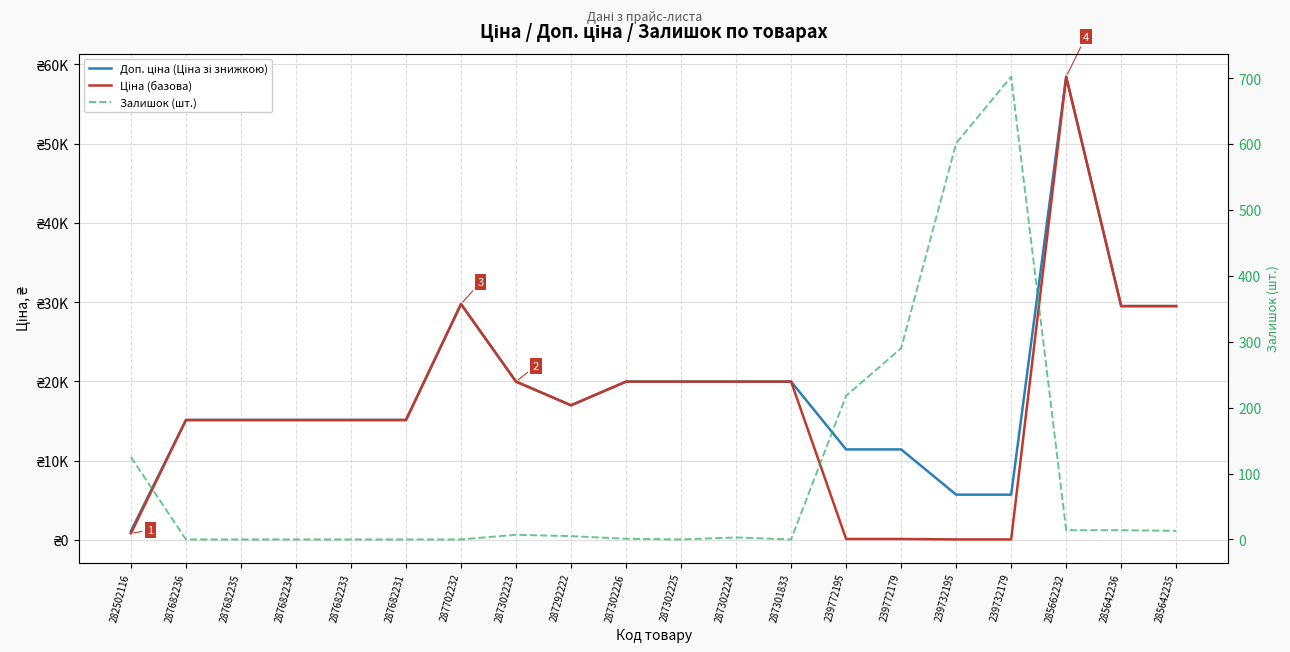

How many series are shown in this chart?

3